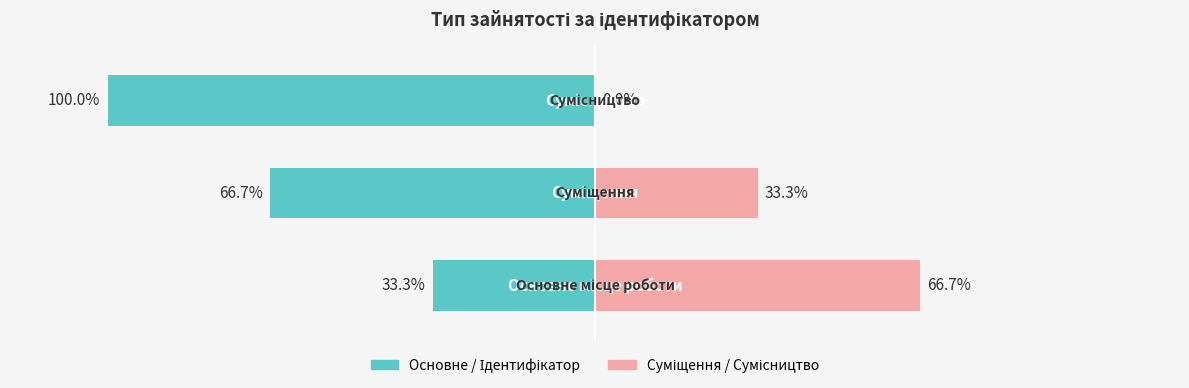

Reading left to right, list all the values displayed in this chart.

Ідентифікатор (ліво): -33.3	-66.7	-100.0
Ідентифікатор (право): 66.7	33.3	0.0